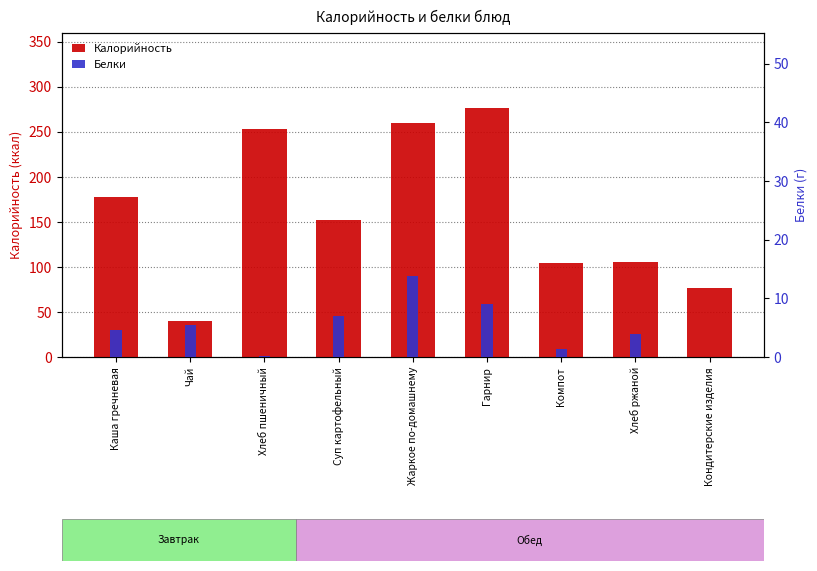

At how many categories does at least one series exceed 94?

7